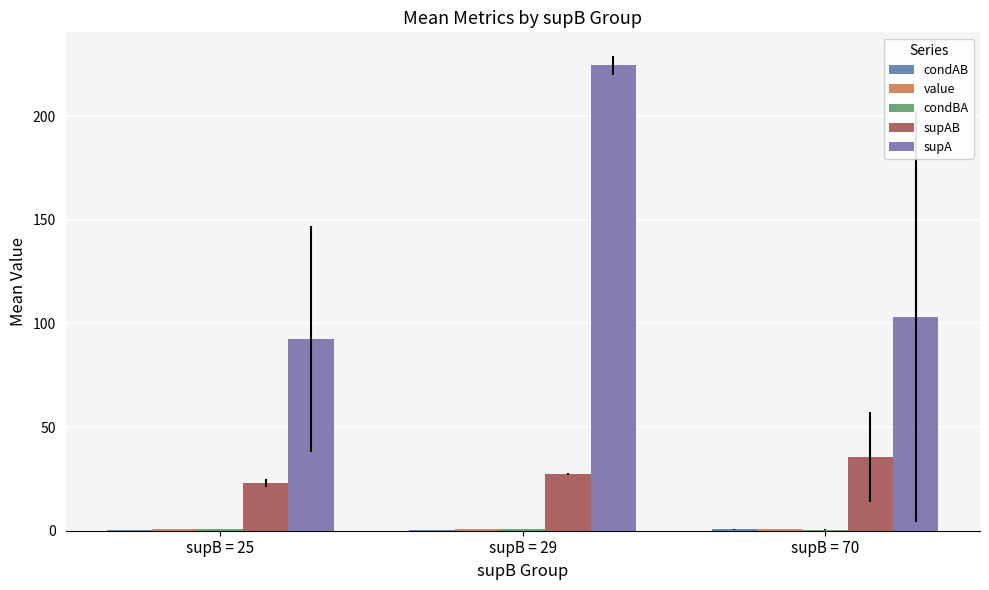

What is the difference between the second highest and minimum values in the supA series?

10.8